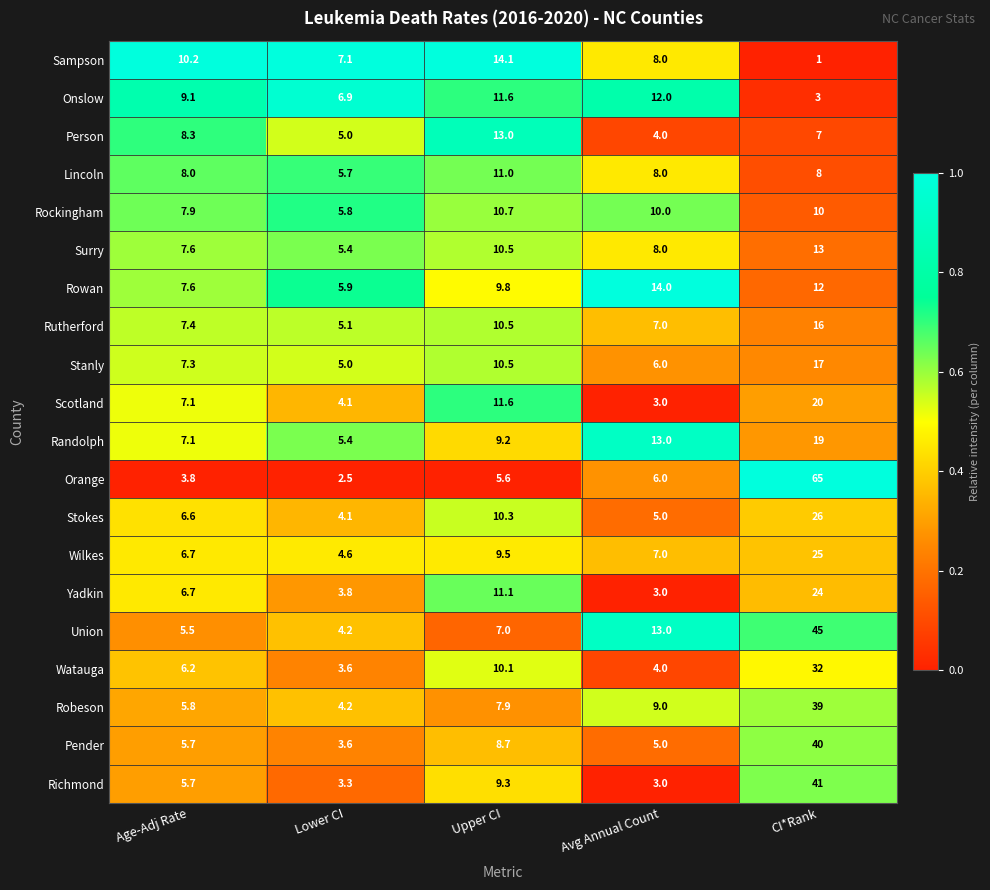

What is the difference between the maximum and minimum values in the Sampson series?

13.1